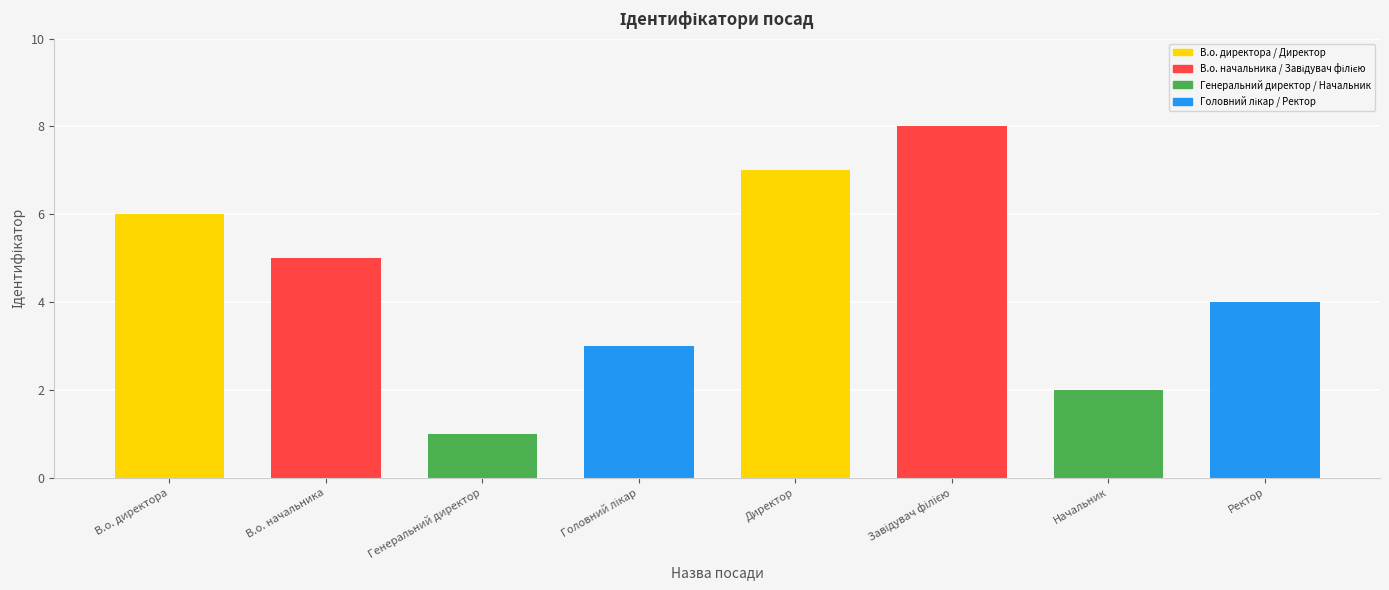

What is the label of the 7th bar from the left?

Начальник